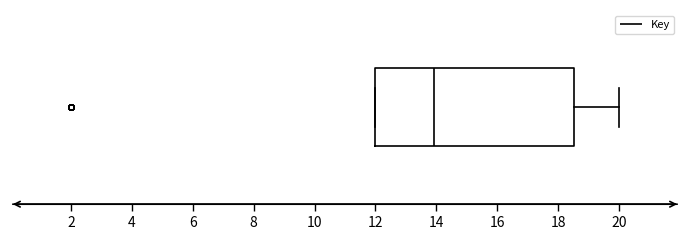

Where is the left edge of the box on the x-axis? The values are not printed on the chart, so give them approximately, as read against the axis.

12.0